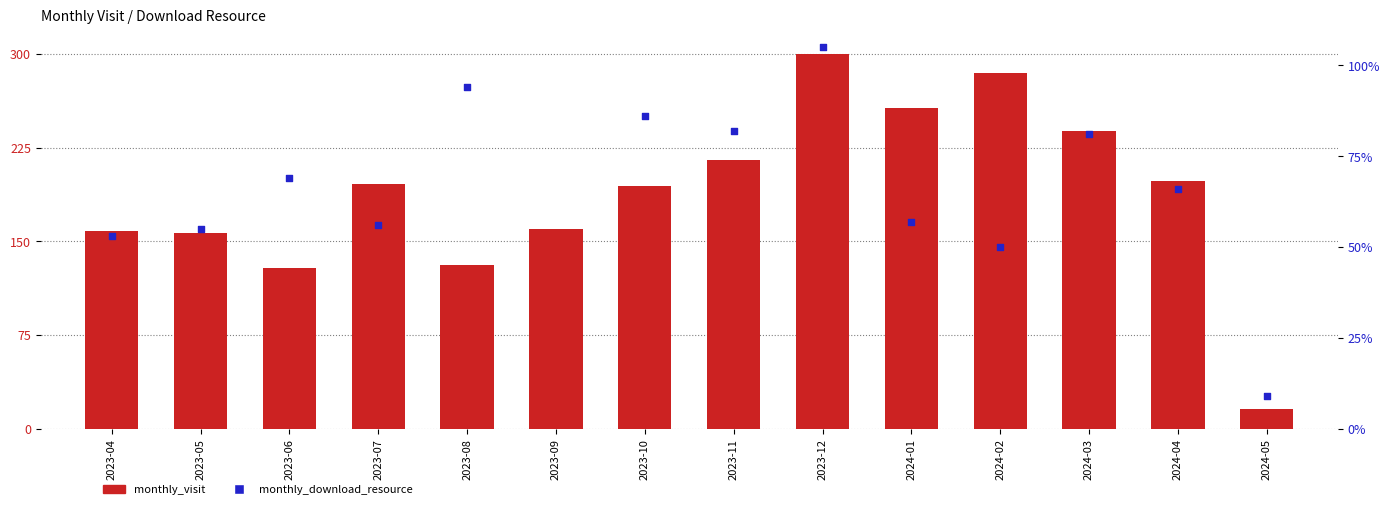

Which series contains the highest Y value?

monthly_visit